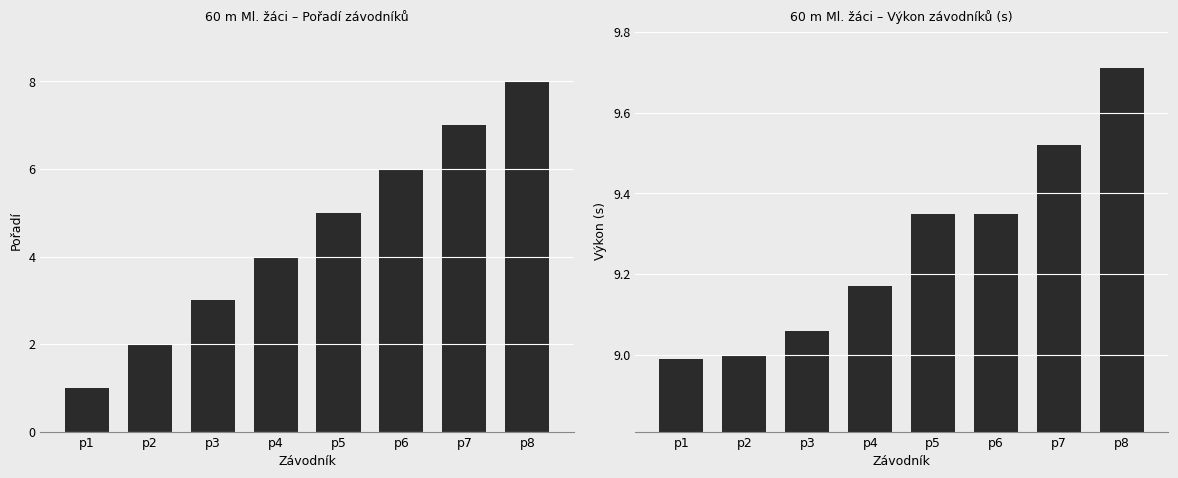

How many series are shown in this chart?

2